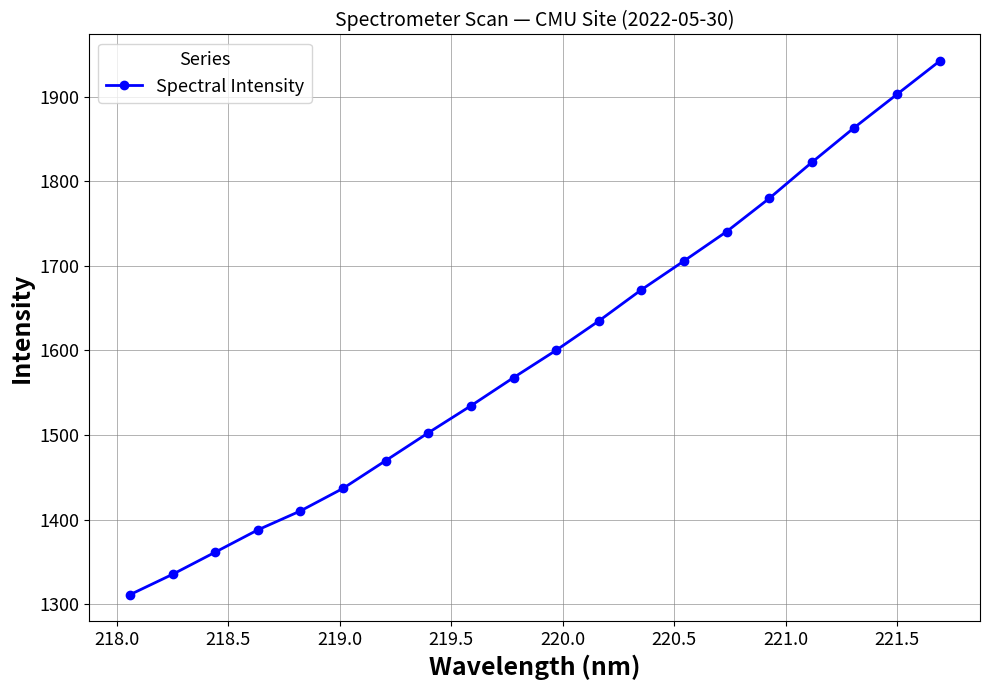

What is the maximum value shown in the chart?

1941.9